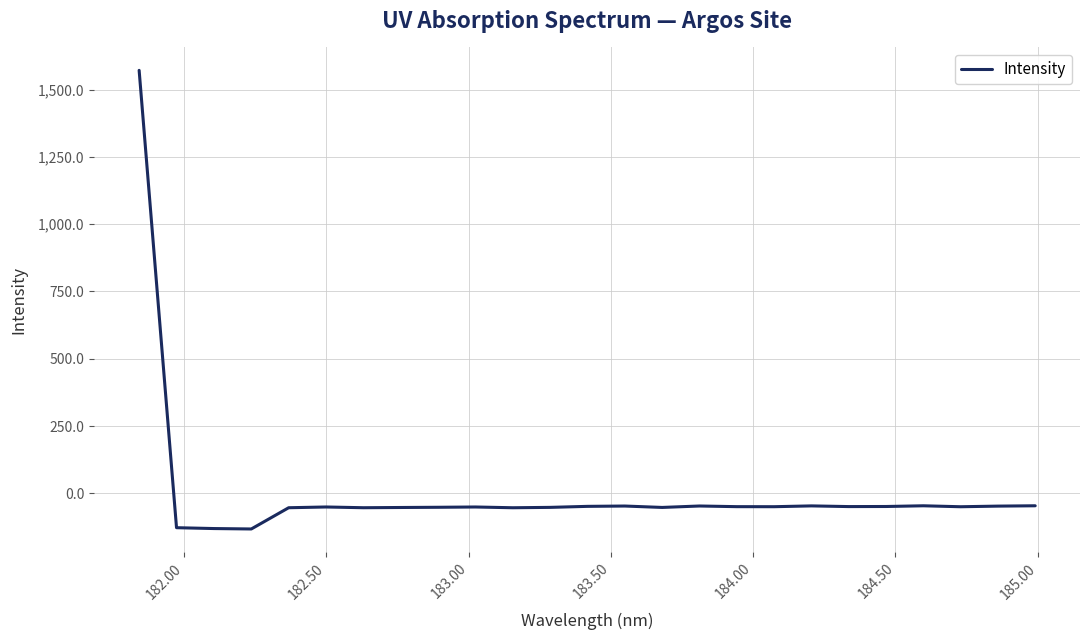

How many series are shown in this chart?

1